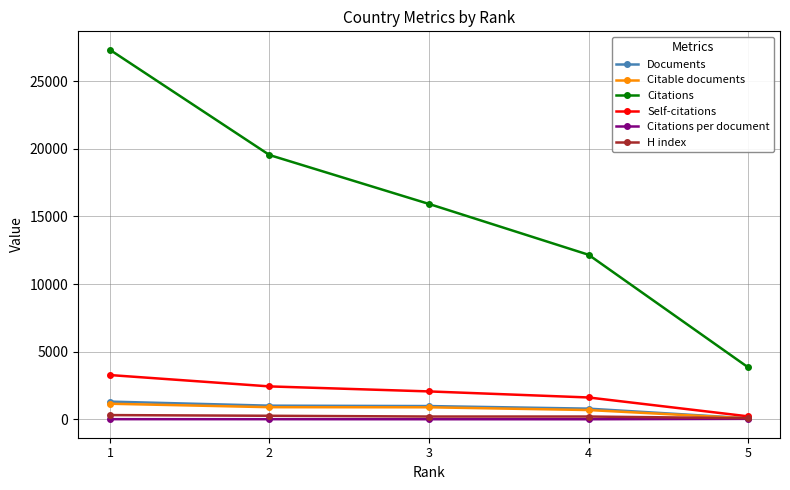

True or false: Citations and H index cross at least once.

False